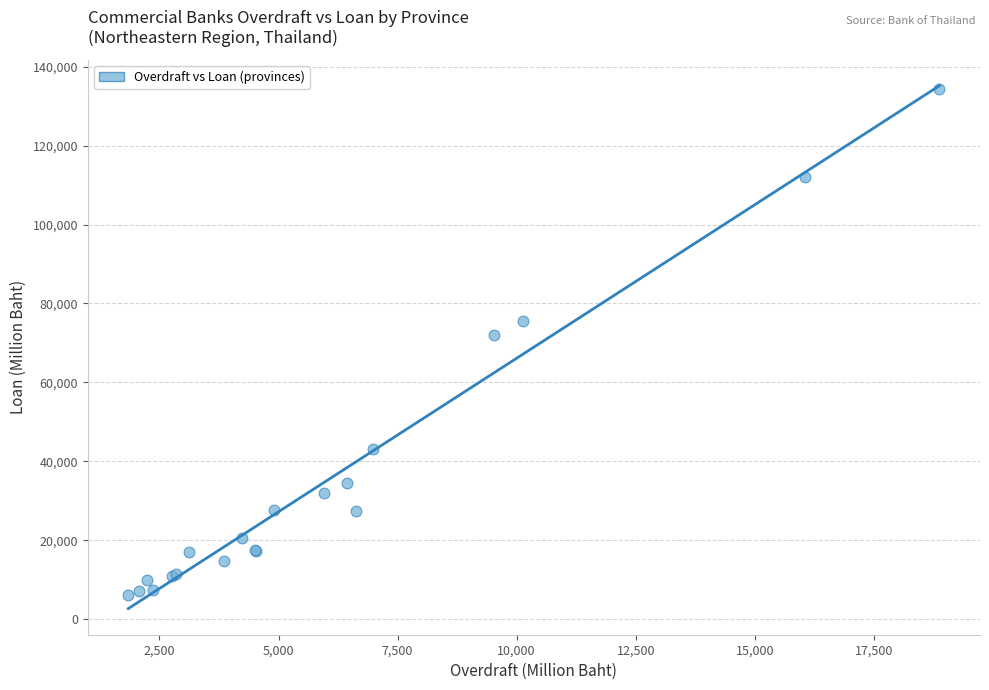

What Y value in the scatter plot is closest to 70137?

72121